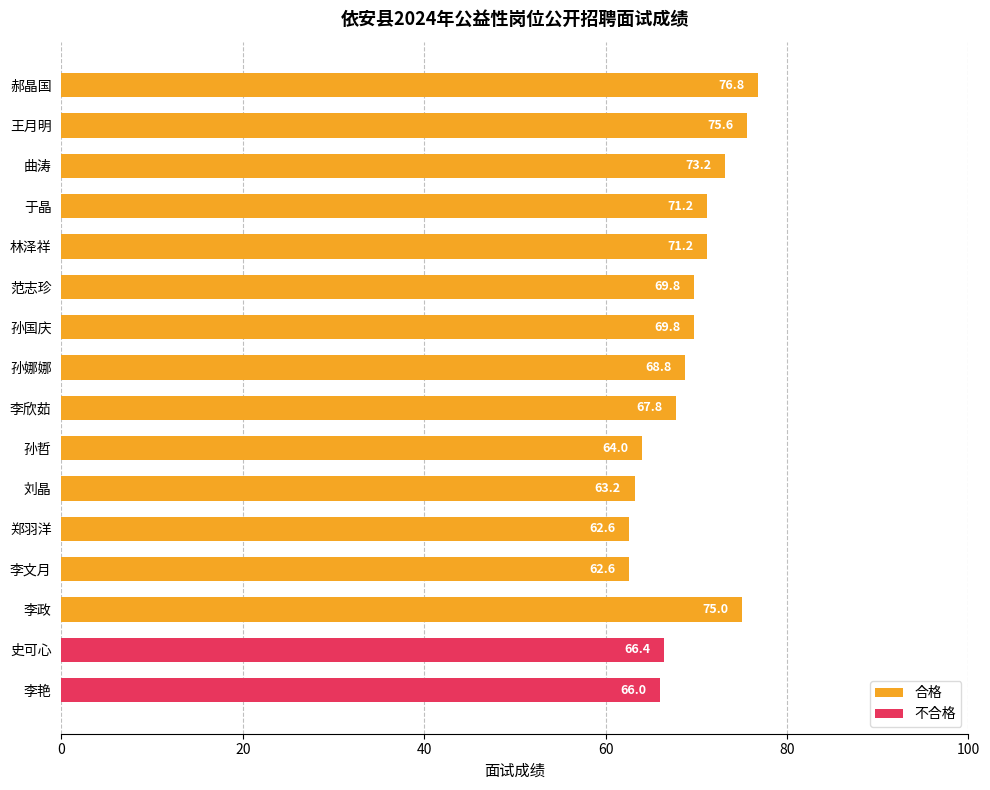

At which label is the value closest to 69?

孙娜娜